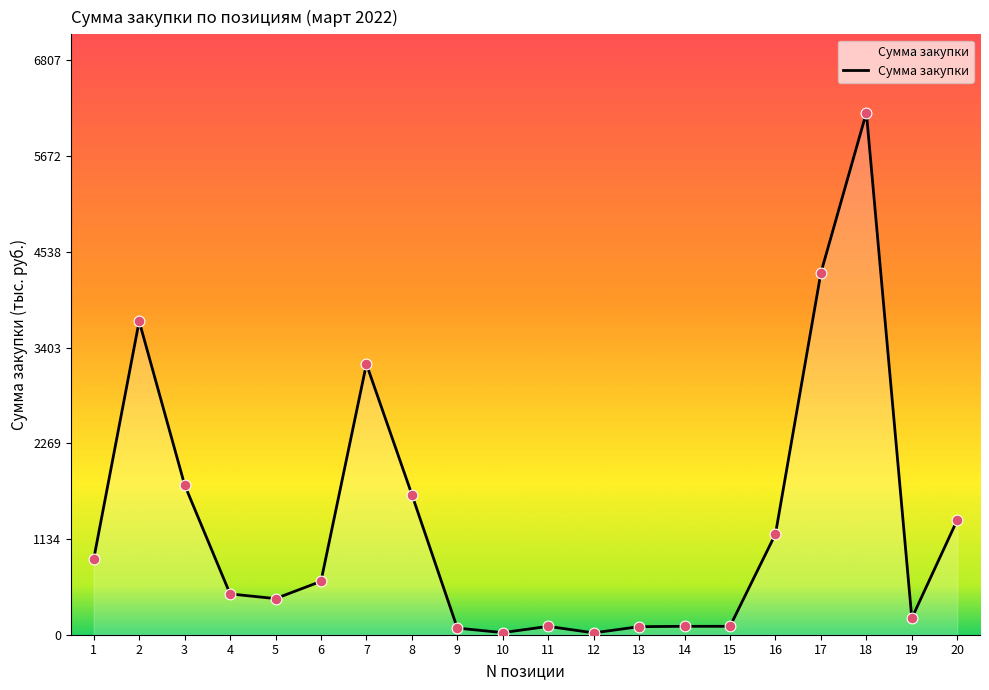

Which has a higher value, 20 or 18?

18